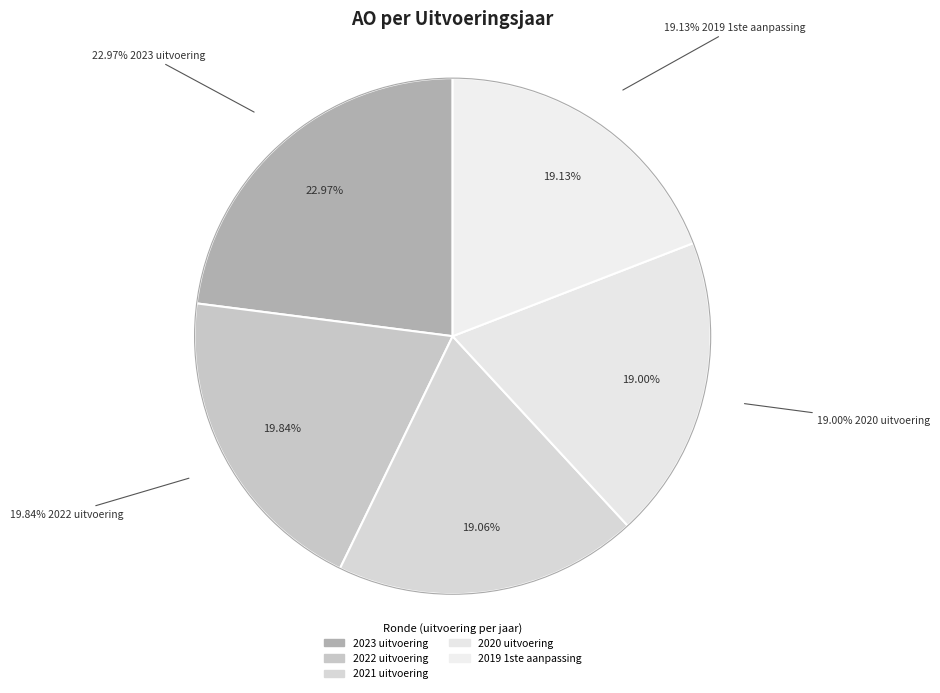

What percentage is NOT represented by 2022 uitvoering?

80.2%